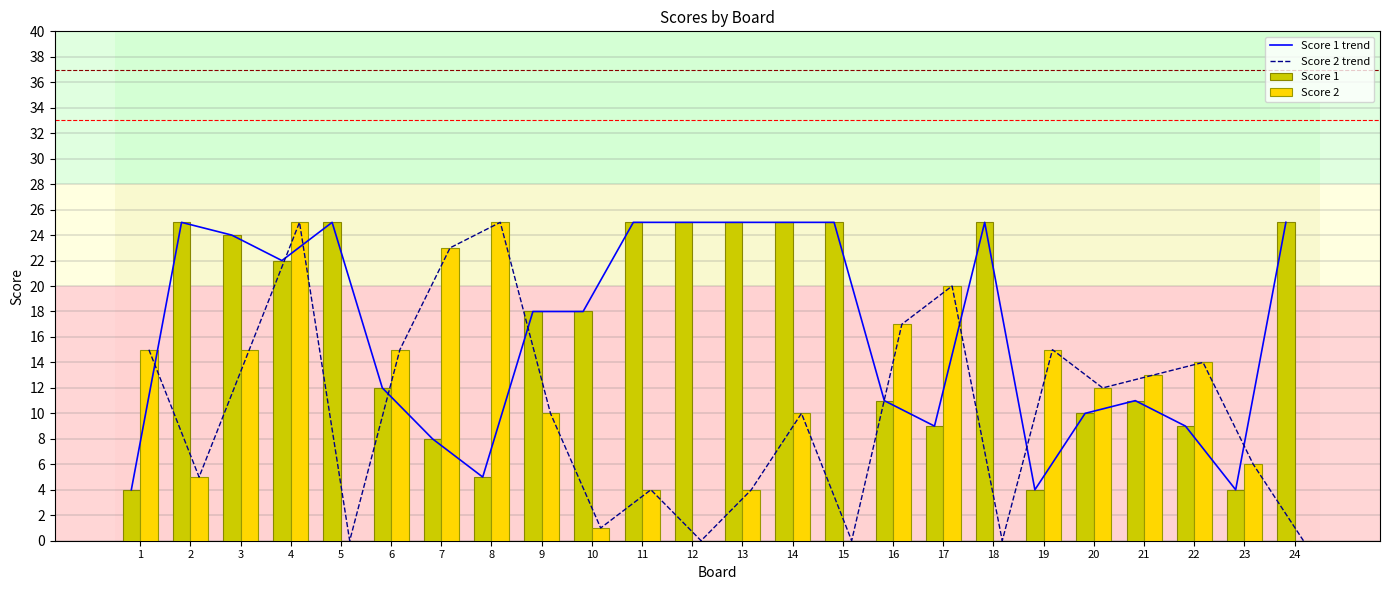

Between 13 and 6, which is larger?

13